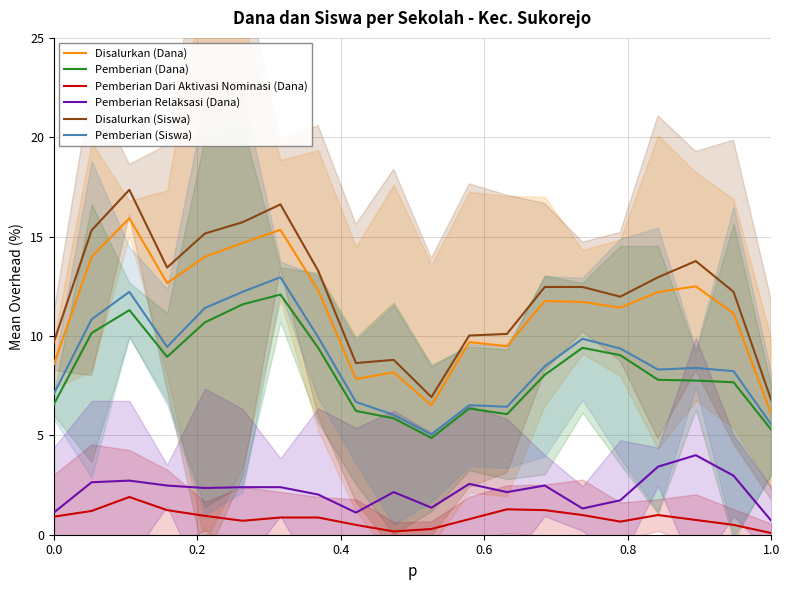

What is the maximum value for Disalurkan (Dana)?

15.9